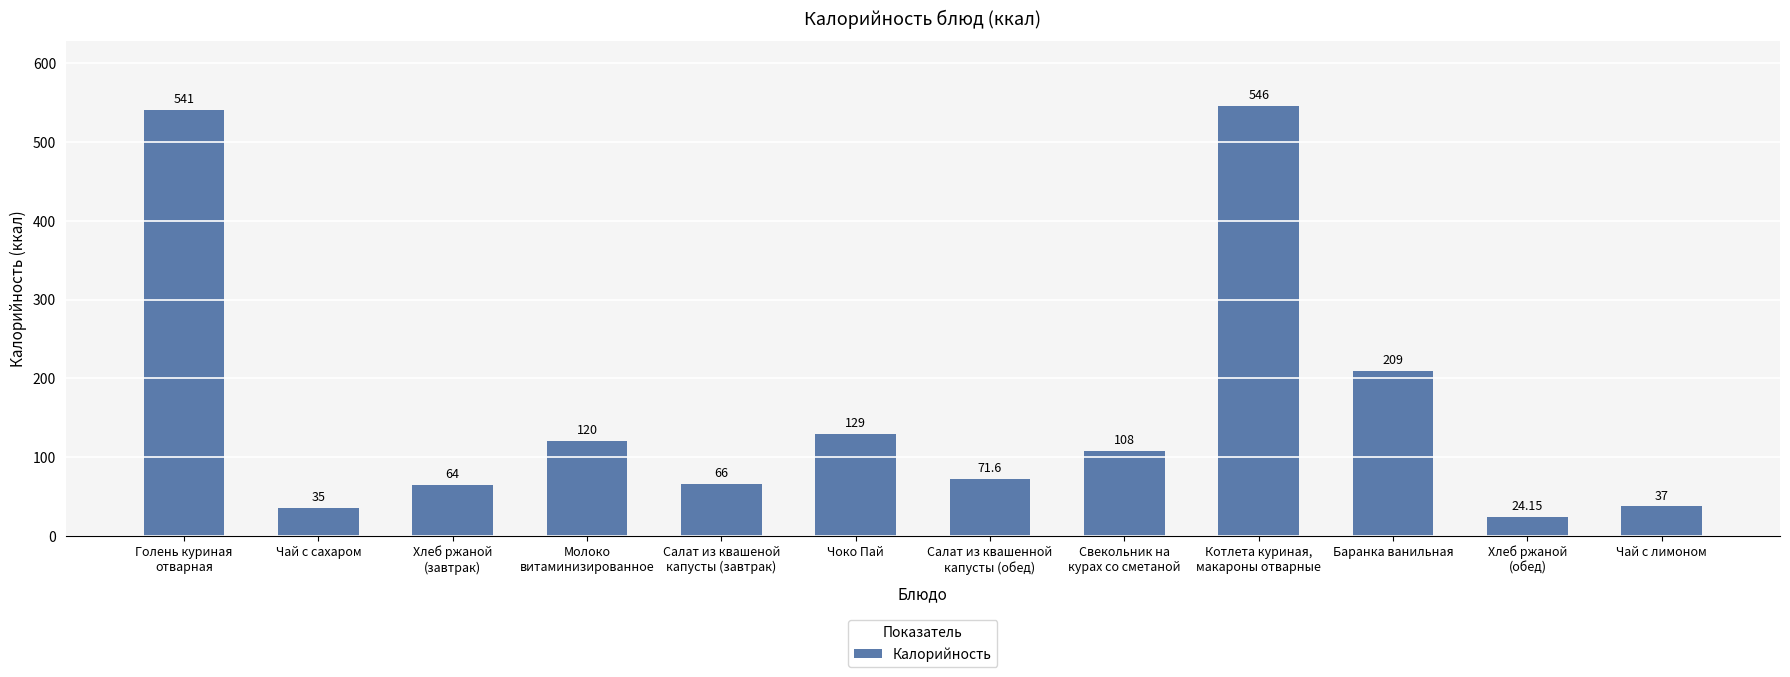

List the labels in order of value, smallest first.

Хлеб ржаной
(обед), Чай с сахаром, Чай с лимоном, Хлеб ржаной
(завтрак), Салат из квашеной
капусты (завтрак), Салат из квашенной
капусты (обед), Свекольник на
курах со сметаной, Молоко
витаминизированное, Чоко Пай, Баранка ванильная, Голень куриная
отварная, Котлета куриная,
макароны отварные